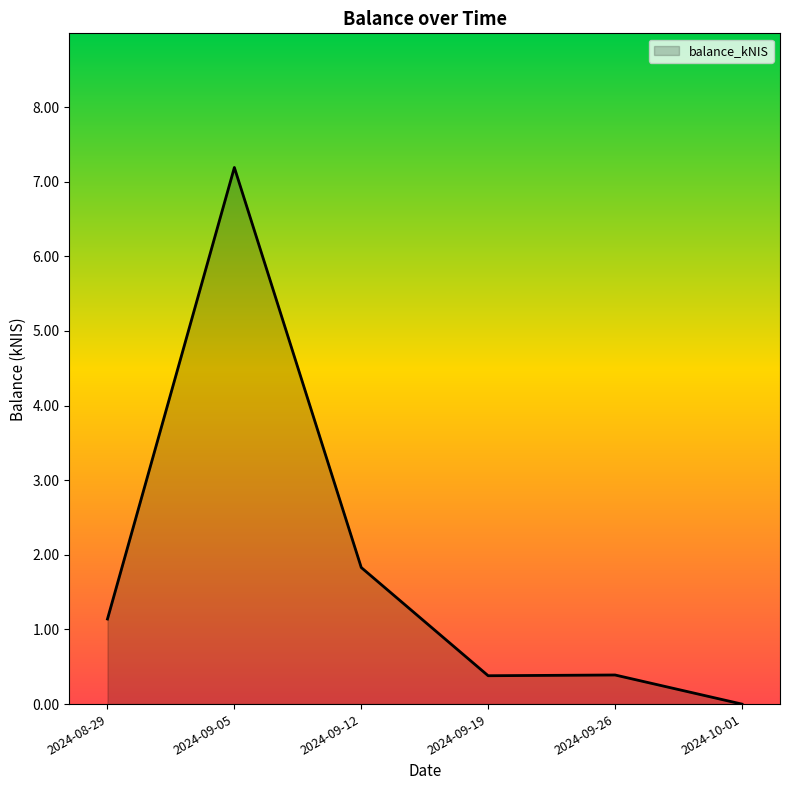

True or false: the data shows 0.4 at 2024-09-12.

False